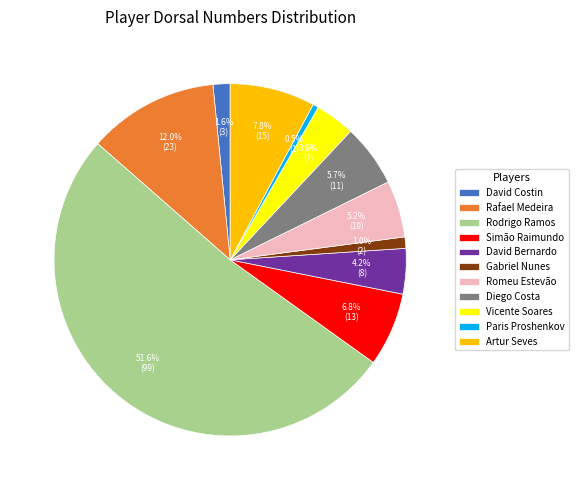

Does any single category account for the majority?

Yes